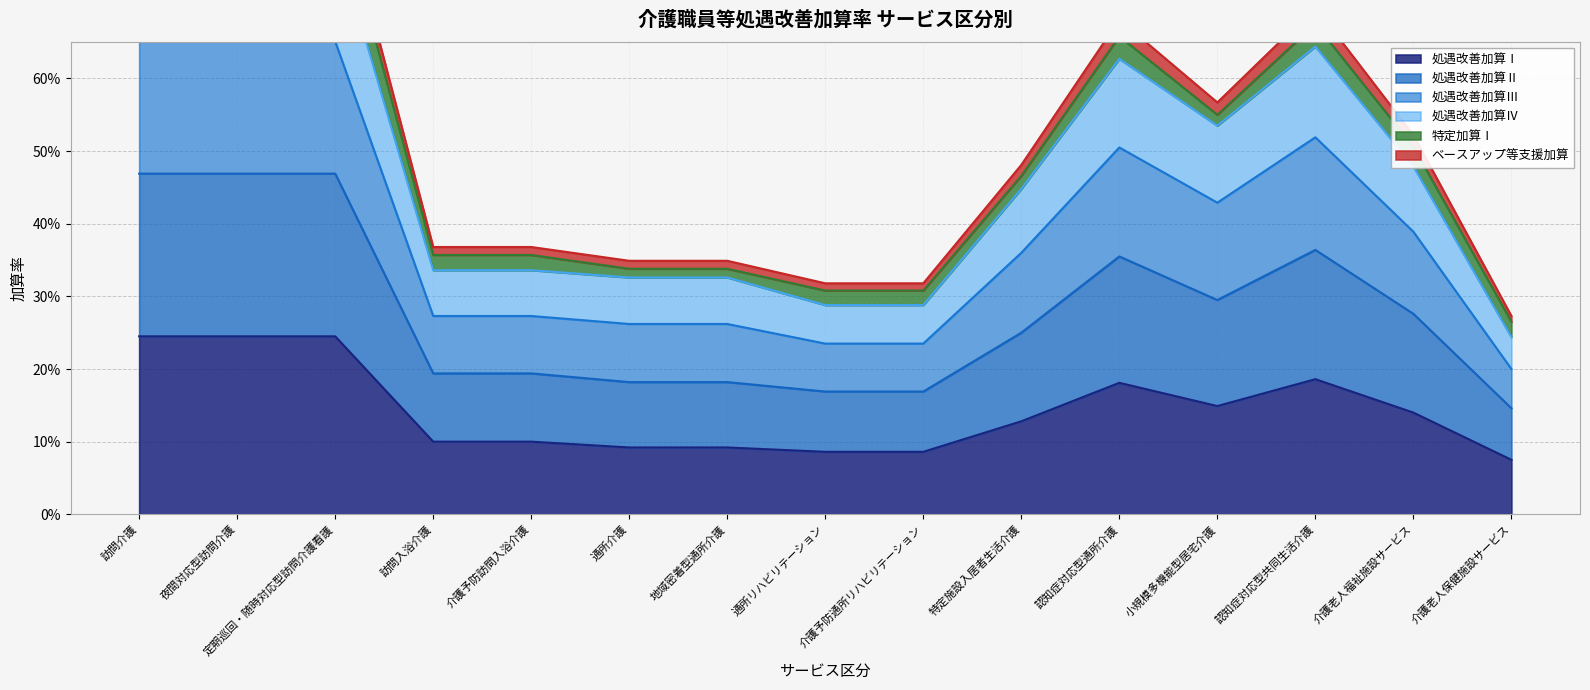

At which label is 処遇改善加算Ⅱ closest to 0?

介護老人保健施設サービス